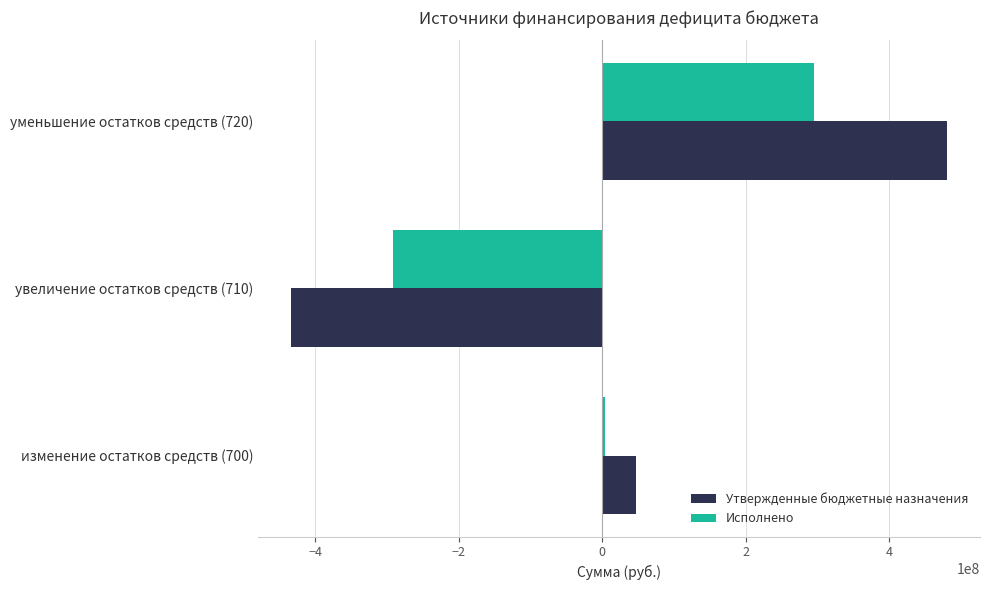

At which category does the chart reach its peak across all series?

уменьшение остатков средств (720)